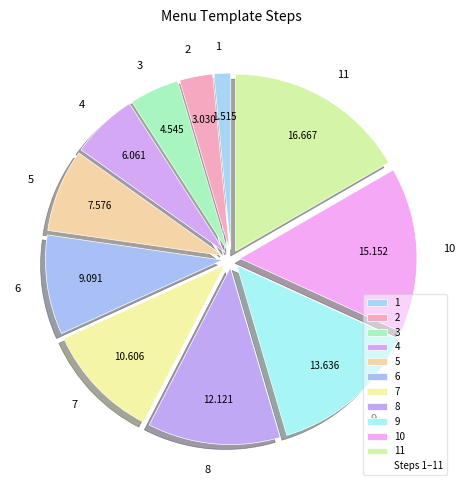

Rank the categories by value from lowest to highest.

1, 2, 3, 4, 5, 6, 7, 8, 9, 10, 11